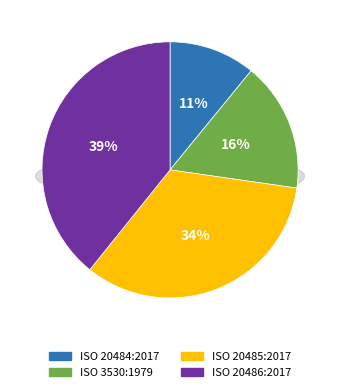

Is there a majority slice in this chart?

No